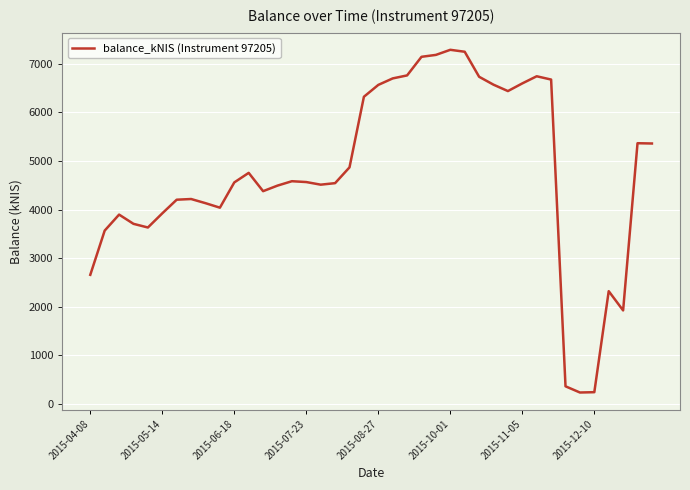

How many lines are shown in the chart?

1